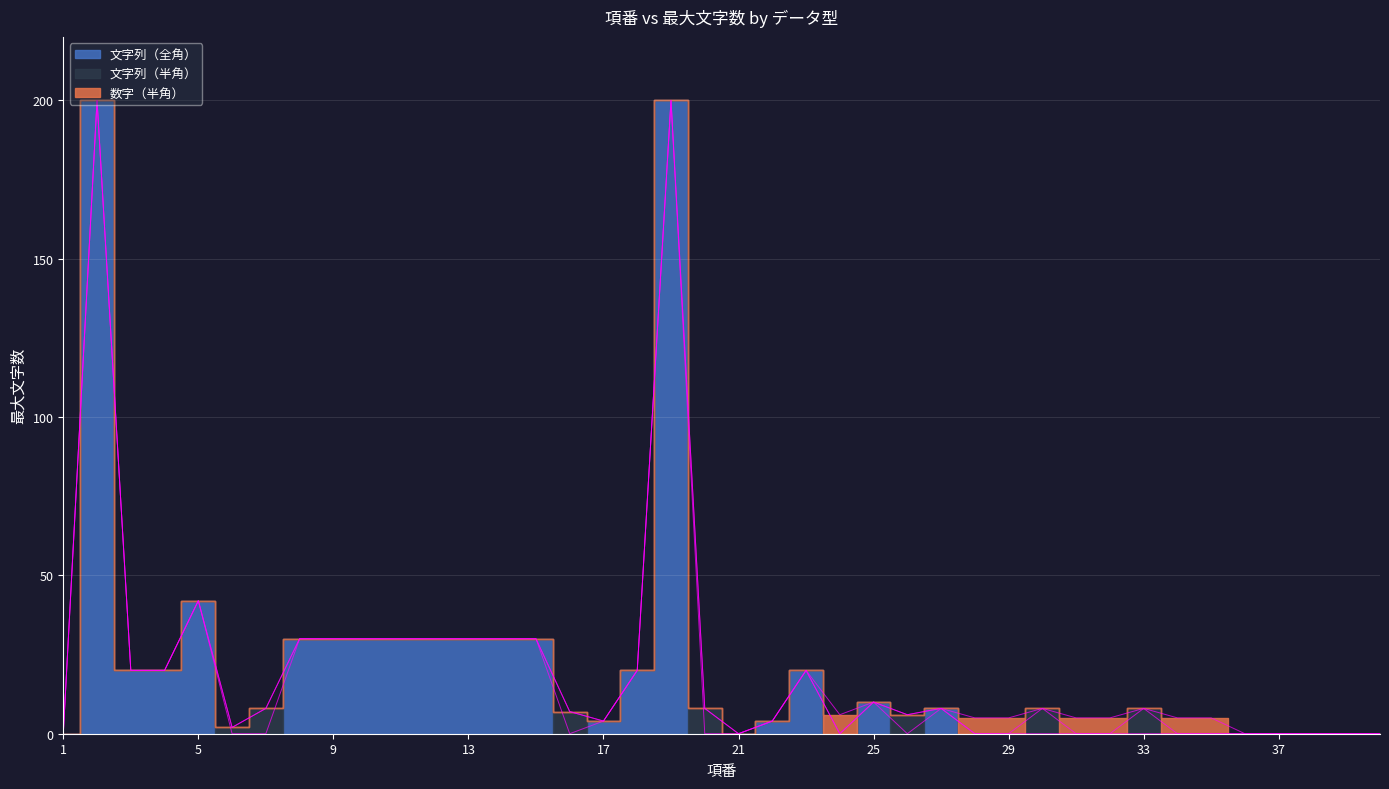

Between 39 and 23, which is larger?

23